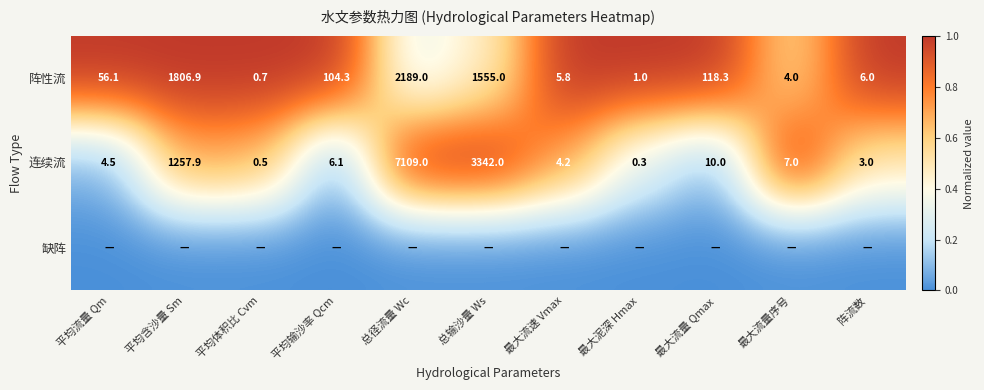

What is the difference between the maximum and second lowest values in the 连续流 series?

7108.5